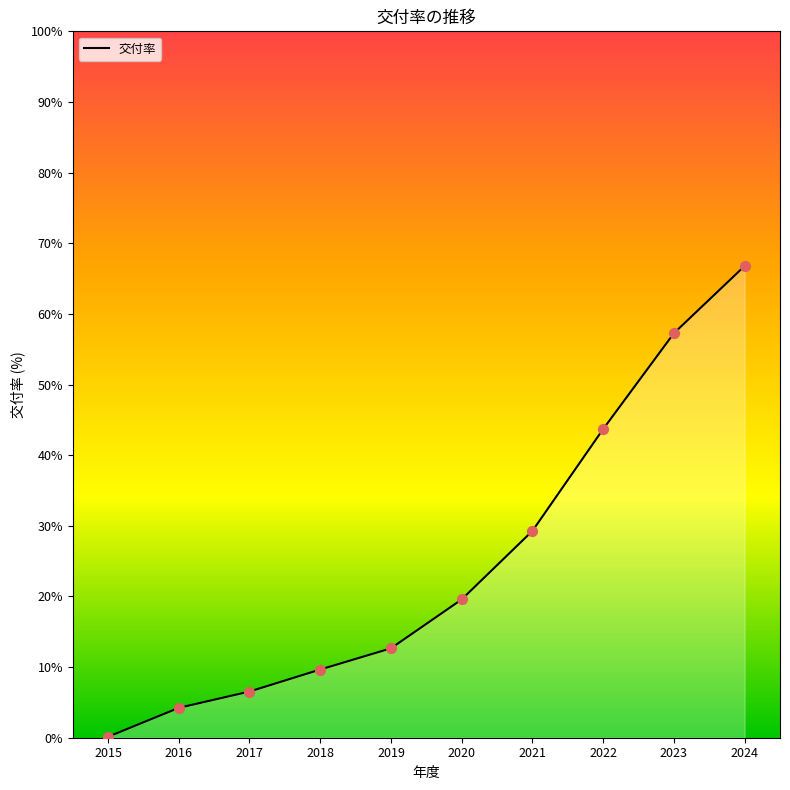

What is the change in value from 2020 to 2024?

+47.2